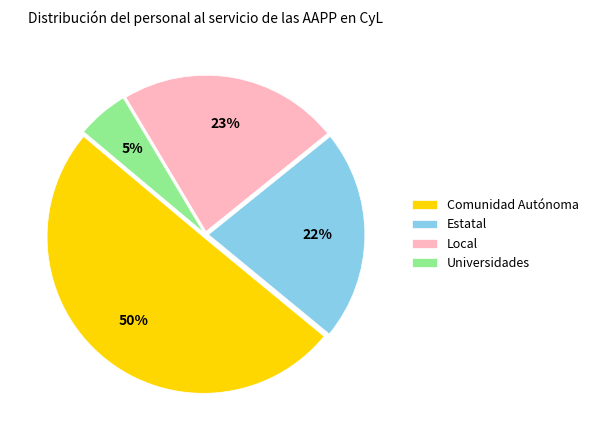

To the nearest percent, what is the combined percentage of Comunidad Autónoma and Universidades?

55%